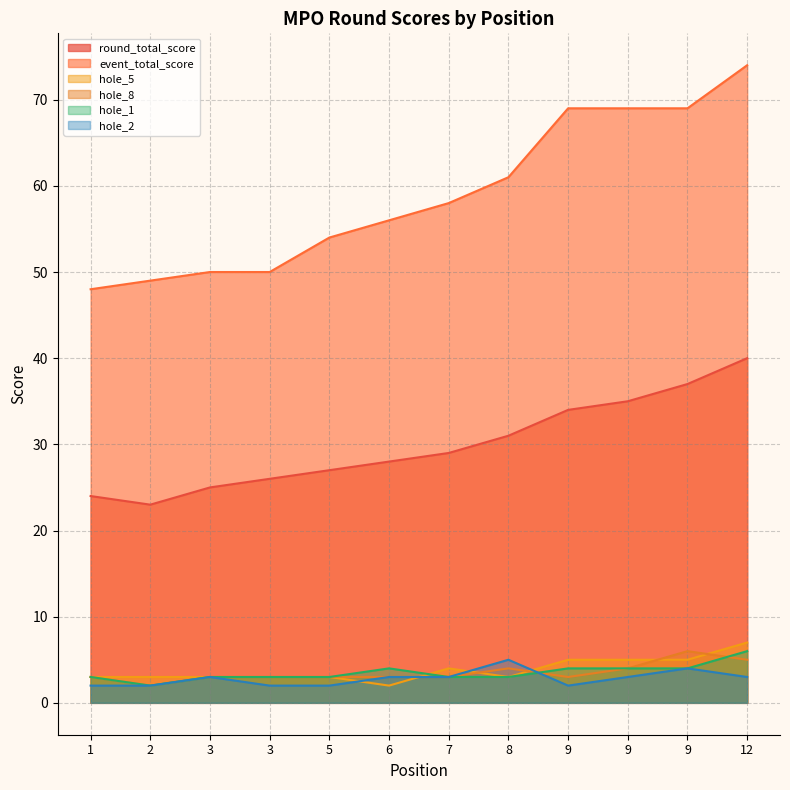

Reading left to right, transcribe all the data shown in this chart.

round_total_score: 24	23	25	26	27	28	29	31	34	35	37	40
event_total_score: 48	49	50	50	54	56	58	61	69	69	69	74
hole_5: 3	3	3	3	3	2	4	3	5	5	5	7
hole_8: 3	2	3	3	3	3	3	4	3	4	6	5
hole_1: 3	2	3	3	3	4	3	3	4	4	4	6
hole_2: 2	2	3	2	2	3	3	5	2	3	4	3